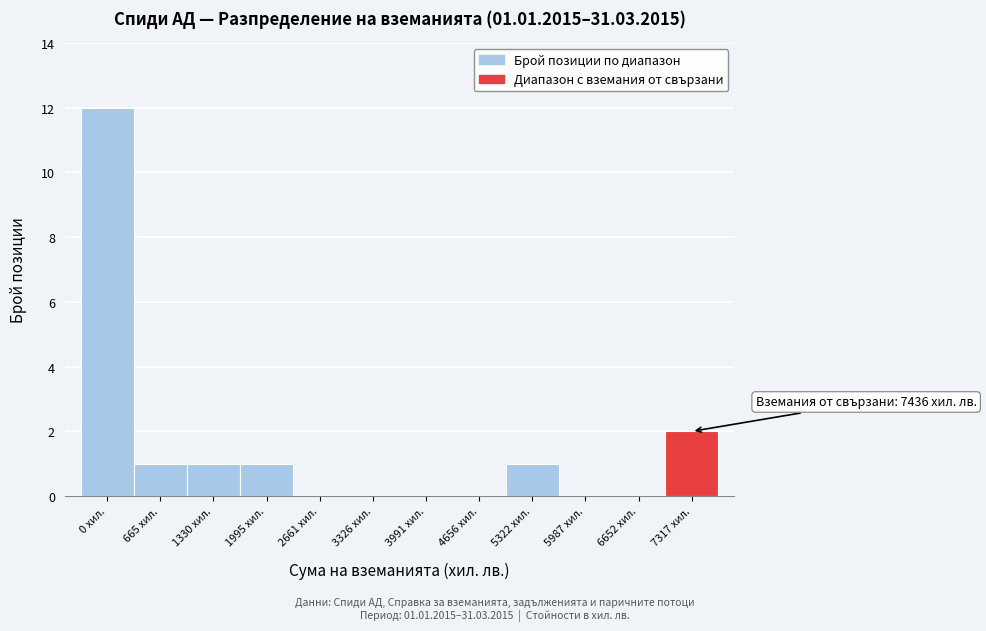

Reading left to right, list all the values displayed in this chart.

0 хил.=12	665 хил.=1	1330 хил.=1	1995 хил.=1	2661 хил.=0	3326 хил.=0	3991 хил.=0	4656 хил.=0	5322 хил.=1	5987 хил.=0	6652 хил.=0	7317 хил.=2